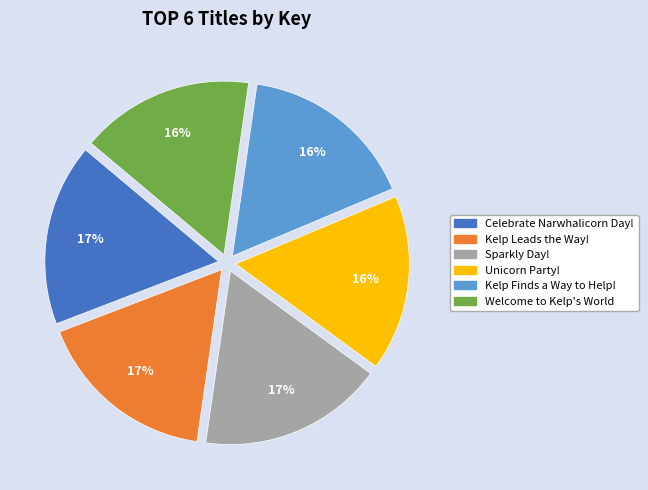

Do Unicorn Party! and Welcome to Kelp's World together represent more than half of the pie?

No